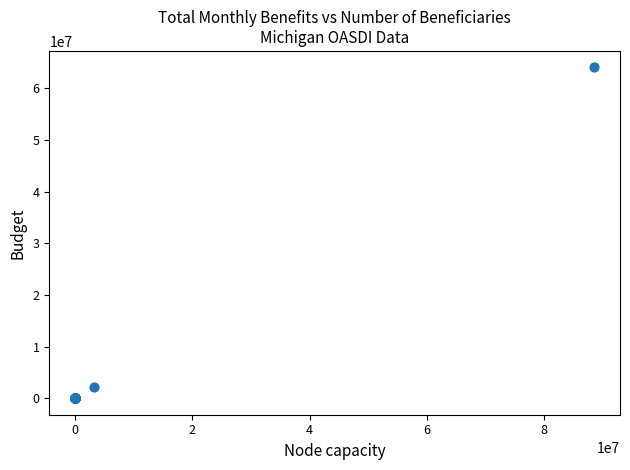

What Y value in the scatter plot is closest to 32032265?

2236852